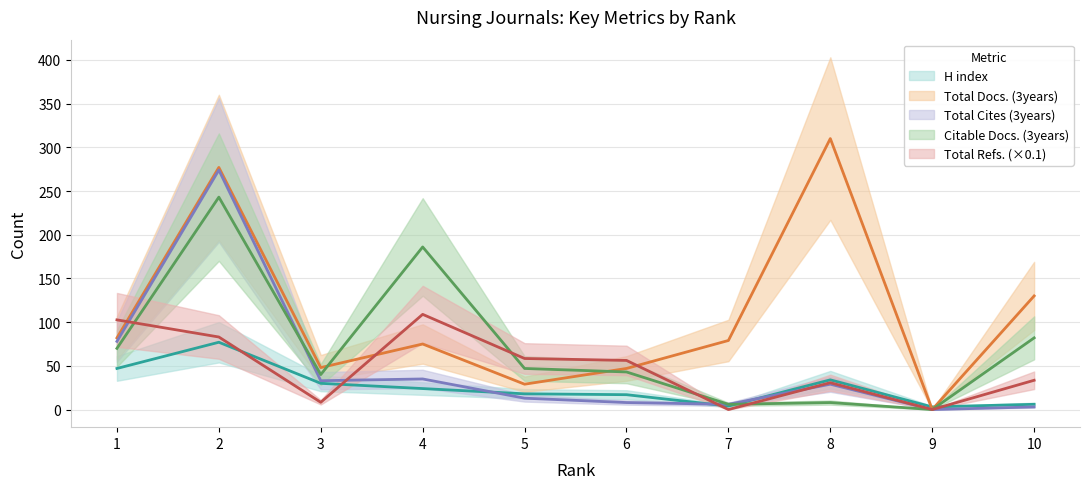

Between 2 and 3, which is larger?

2